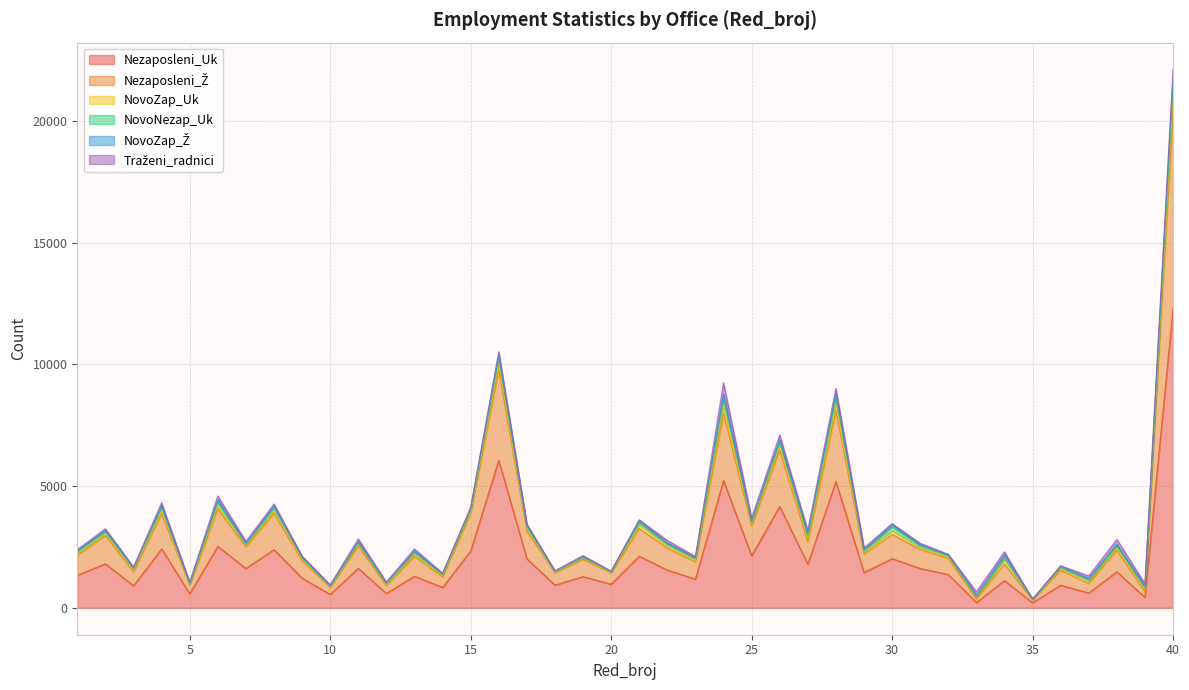

What is the maximum value for Nezaposleni_Ž?

8122